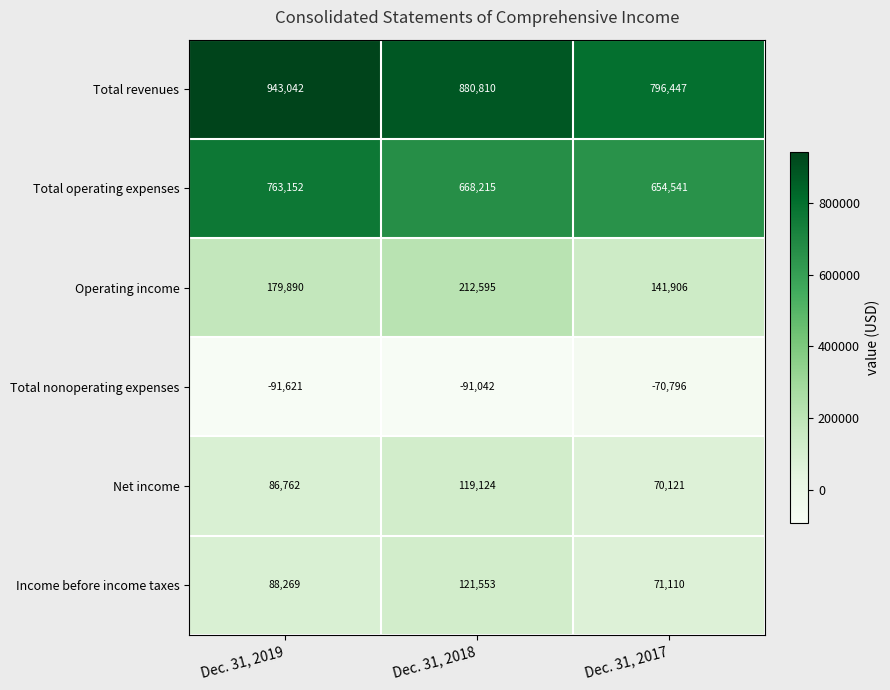

Which series changed the most between Dec. 31, 2018 and Dec. 31, 2017?

Total revenues